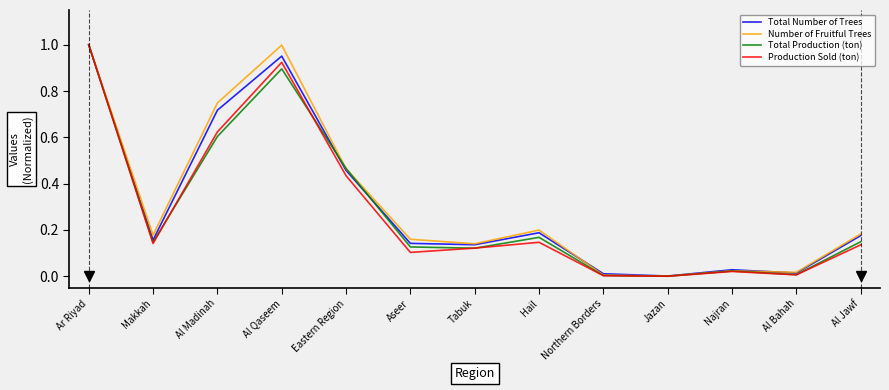

What position from the left is Makkah?

2